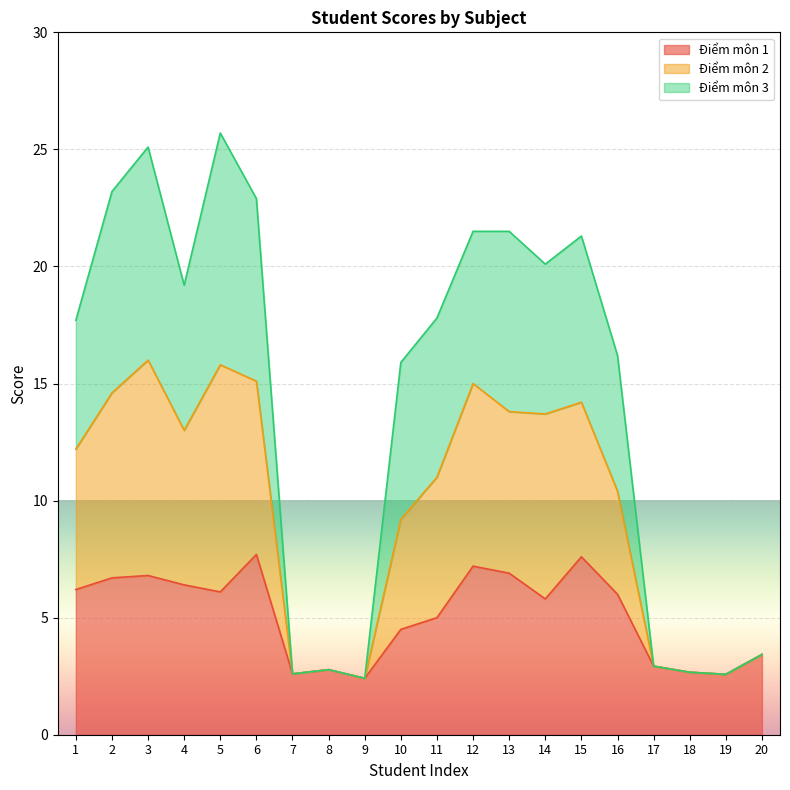

True or false: Điểm môn 2 has a value of 28.9 at 11.

False